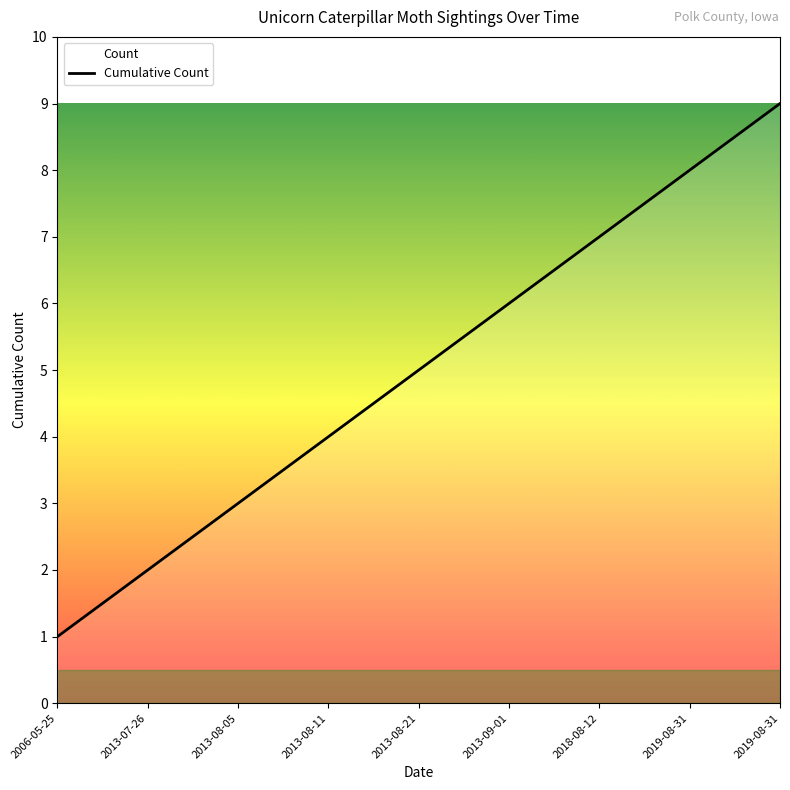

Where is the data nearest to the value 5?

2013-08-21